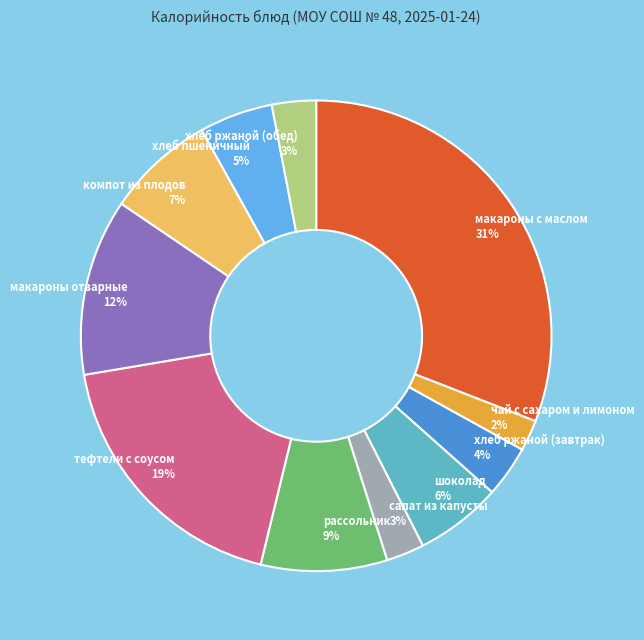

To the nearest percent, what is the combined percentage of макароны с маслом and хлеб ржаной (обед)?

34%